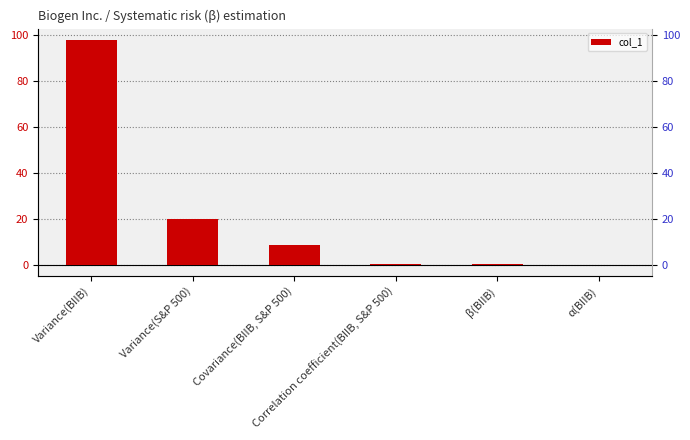

What is the maximum value shown in the chart?

97.7